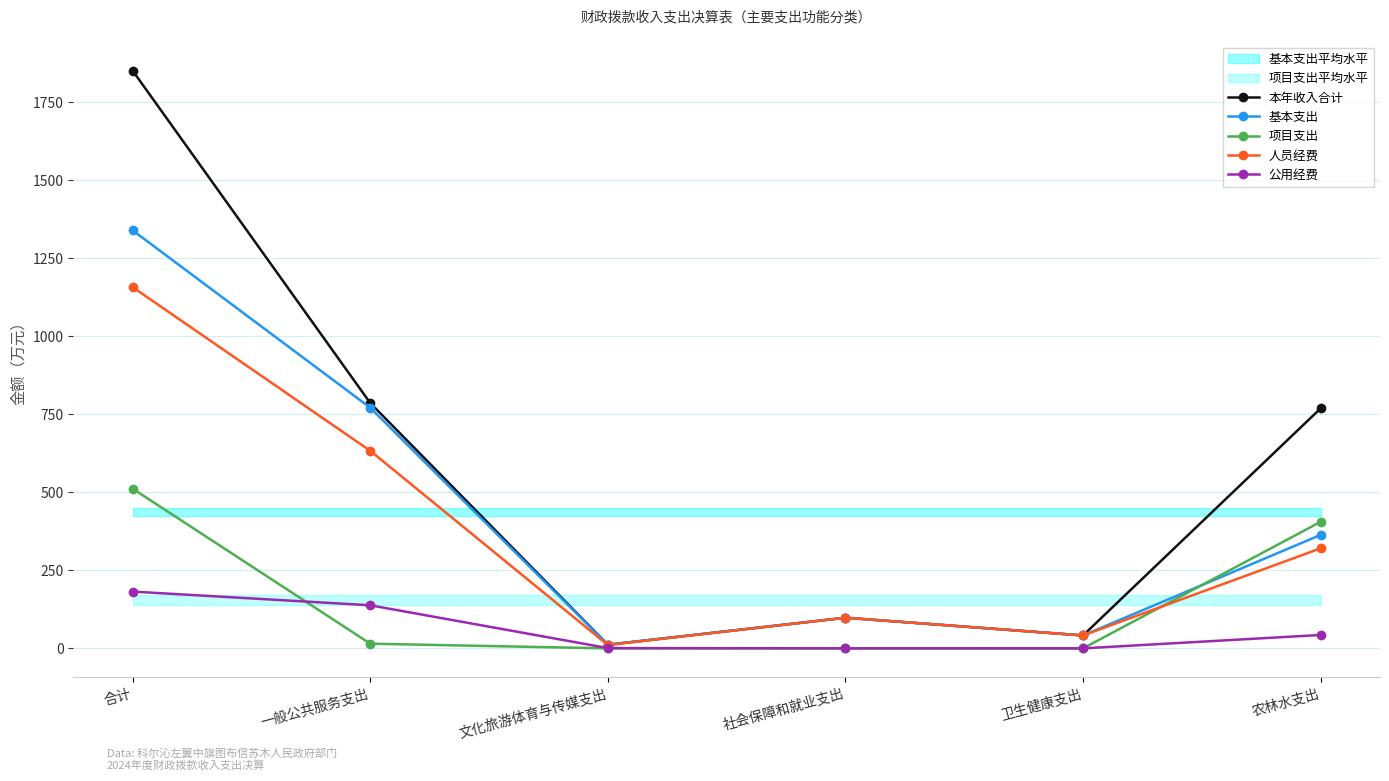

What is the value of the 项目支出 point at the 2nd from the left?

15.0